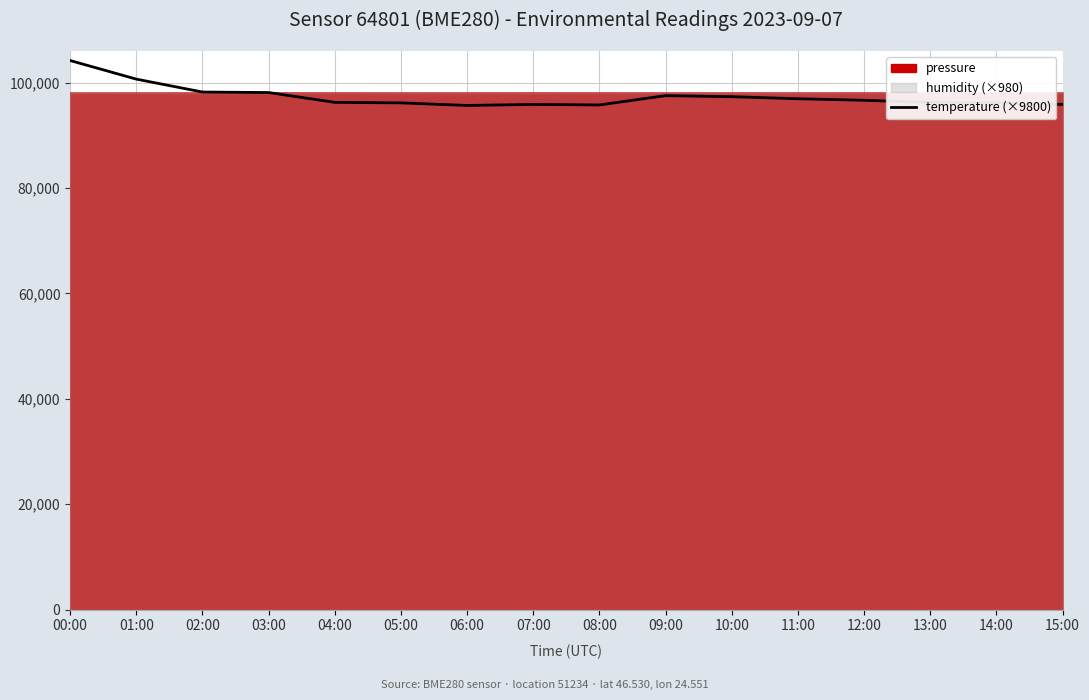

How many interior local valleys (lower than both neighbors) does the data have?

2